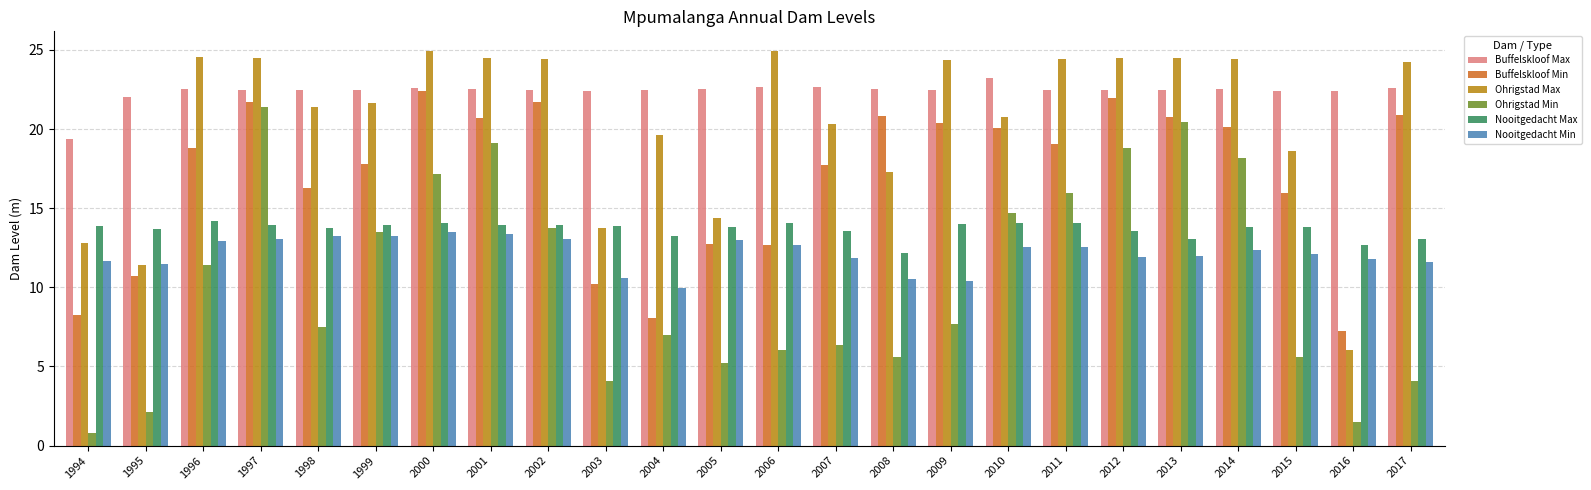

List the series in order of their peak value, lowest first.

Nooitgedacht Min, Nooitgedacht Max, Ohrigstad Min, Buffelskloof Min, Buffelskloof Max, Ohrigstad Max